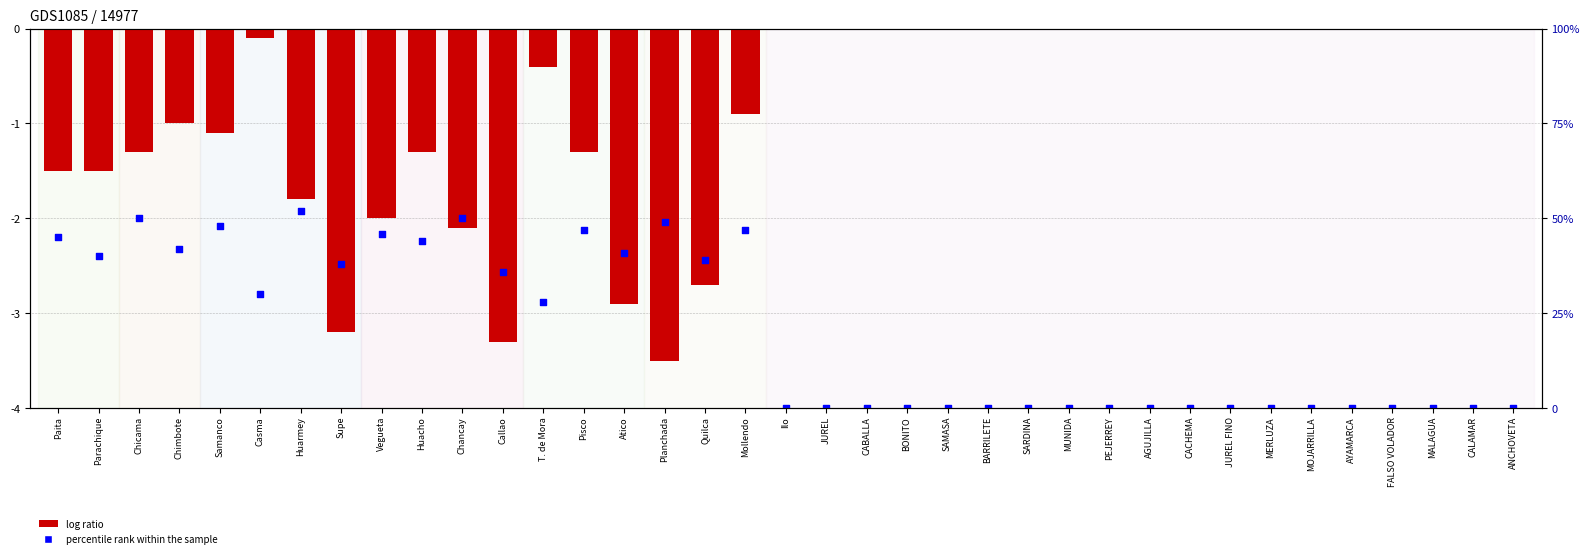

What is the total value across all series at Casma?

-2.9